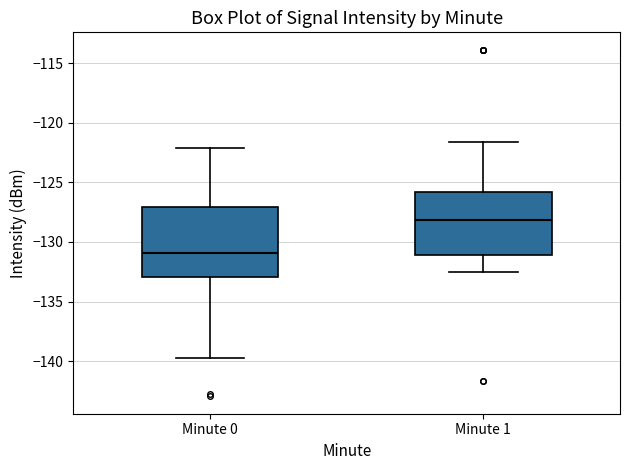

Reading left to right, transcribe this box plot: for each box, give where its median line is, the range the box spans, and where its two whiskers end, as read against the y-axis. The values are not printed on the chart, so give them approximately, as read against the axis.

Minute 0: median -131.0, box -133.0 to -127.0, whiskers -139.5 to -122.0
Minute 1: median -128.0, box -131.0 to -126.0, whiskers -132.5 to -121.5